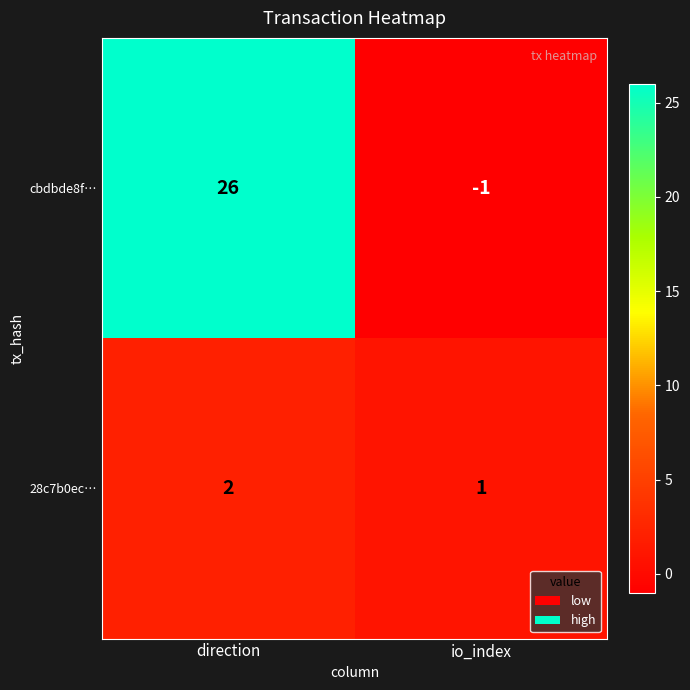

Reading left to right, transcribe all the data shown in this chart.

cbdbde8f…: direction=26	io_index=-1
28c7b0ec…: direction=2	io_index=1